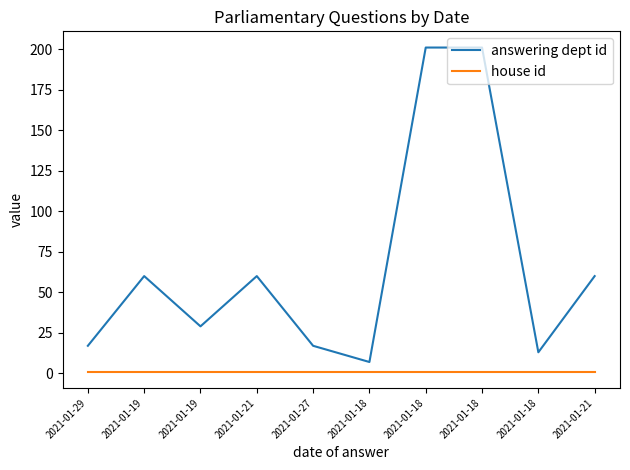

Which series has the largest total across all categories?

answering dept id